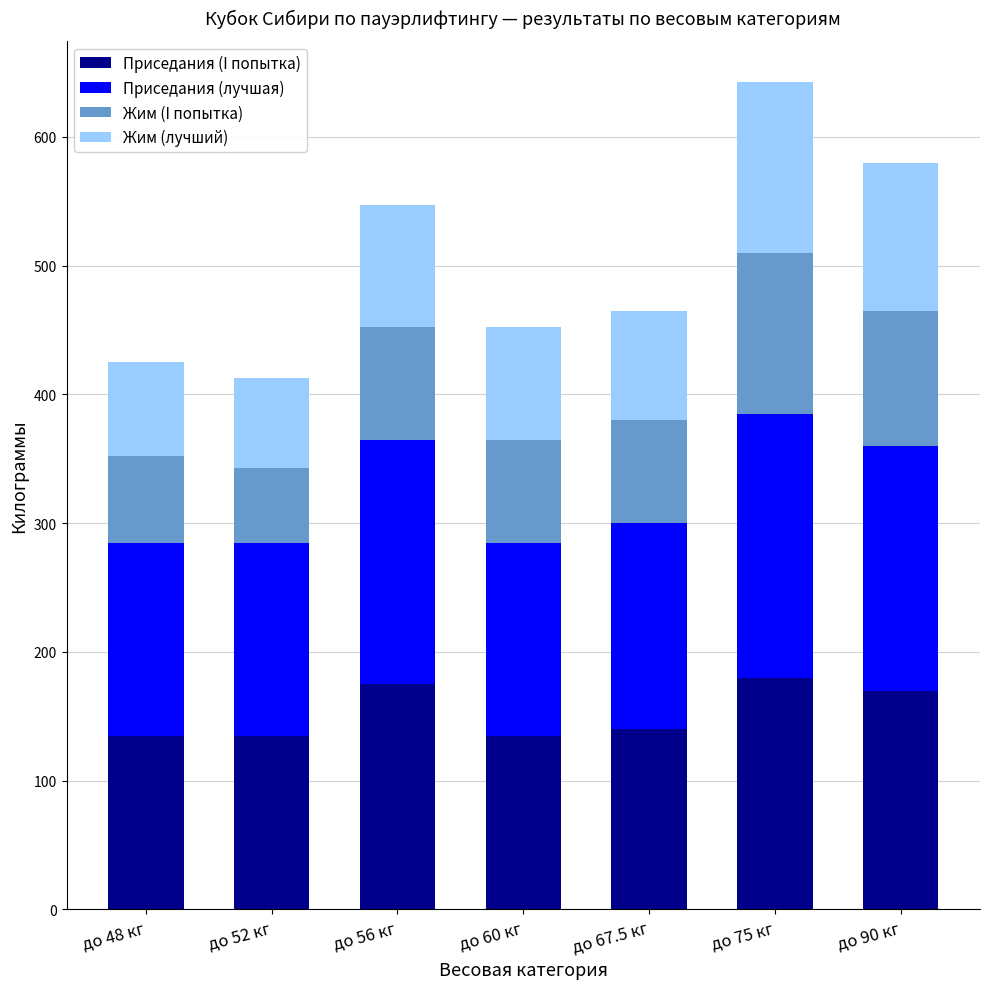

What is the minimum value for Приседания (I попытка)?

135.0